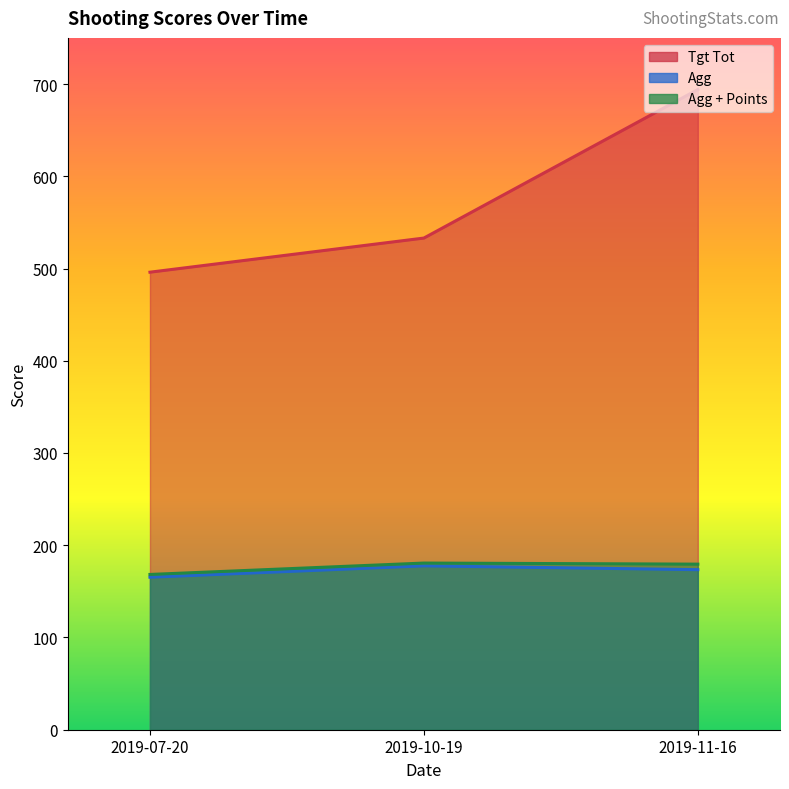

Rank the categories by Agg value from lowest to highest.

2019-07-20, 2019-11-16, 2019-10-19